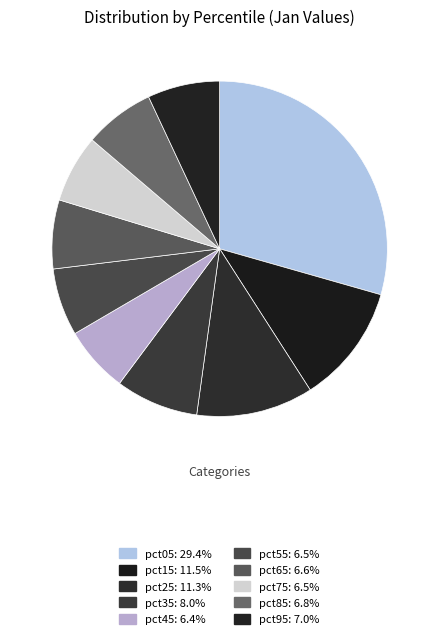

Count the number of slices in the pie.

10